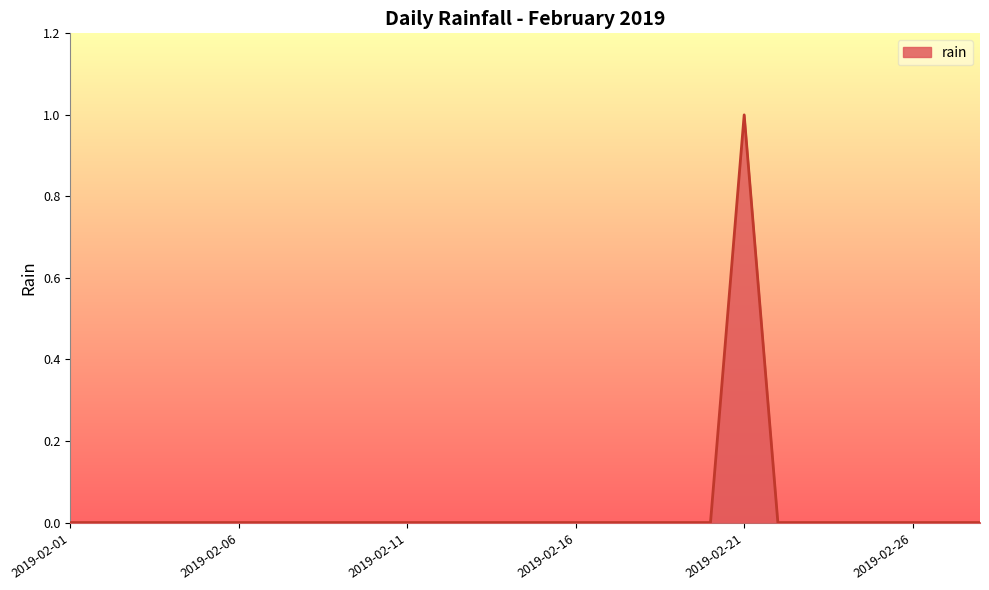

How many lines are shown in the chart?

1